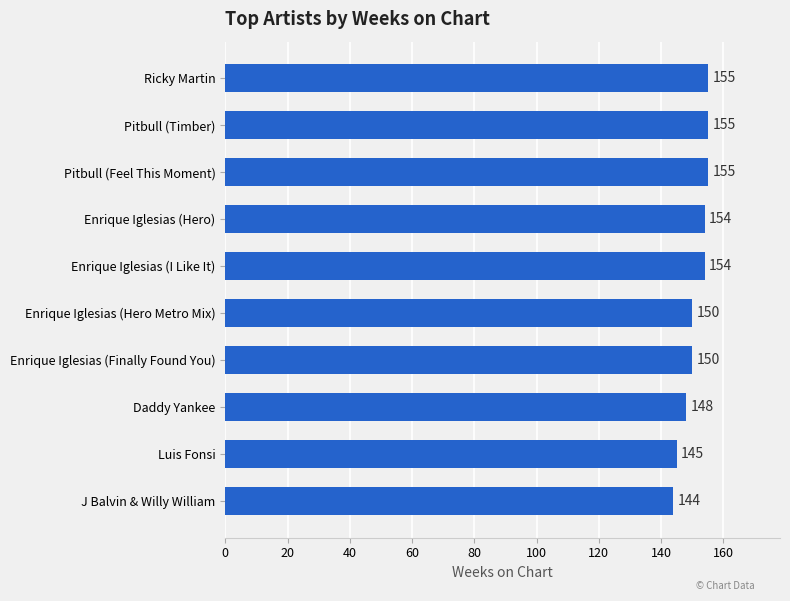

Are the bars grouped side by side (vs. stacked)?

No